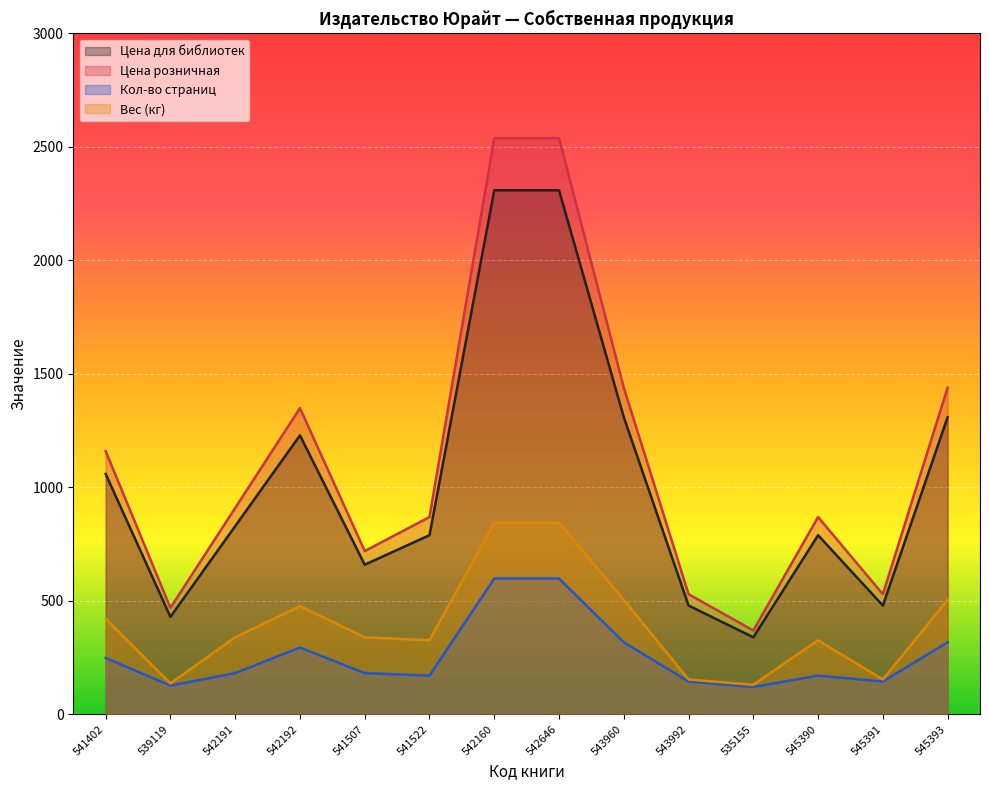

What is the value of the Кол-во страниц point at the 7th from the left?

598